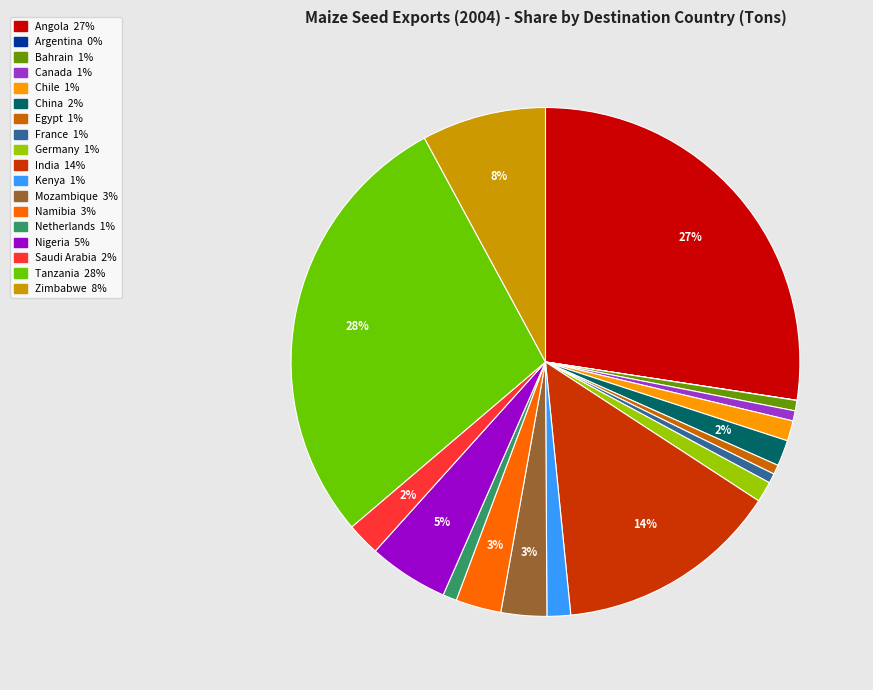

Which has a higher value, Nigeria or Saudi Arabia?

Nigeria